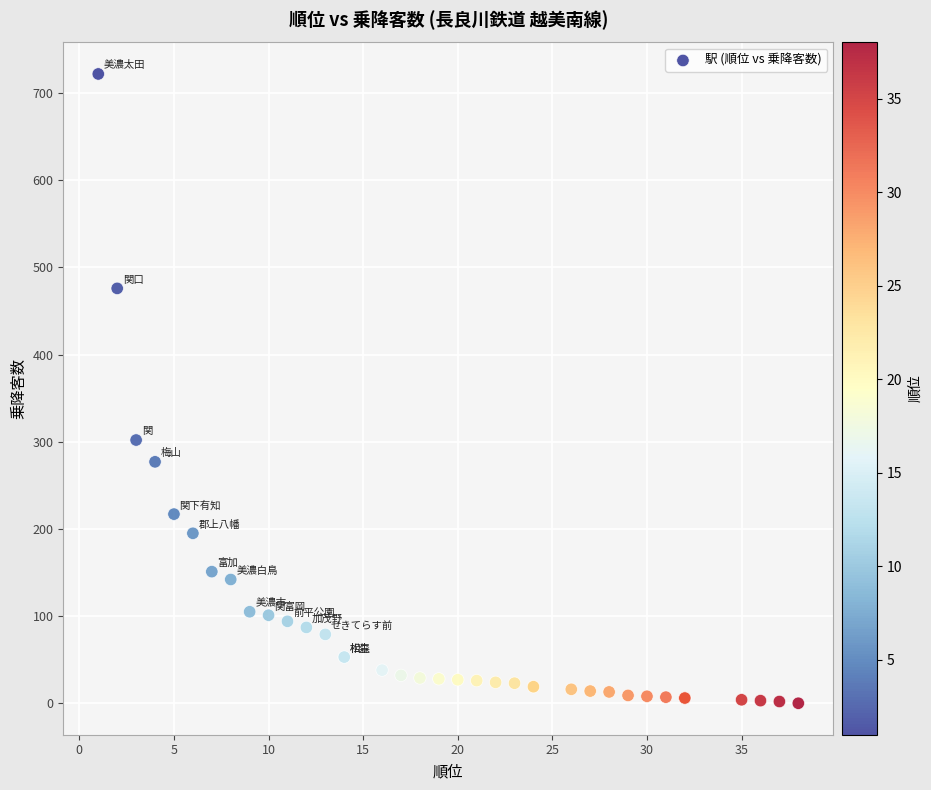

What Y value in the scatter plot is closest to 361?

302